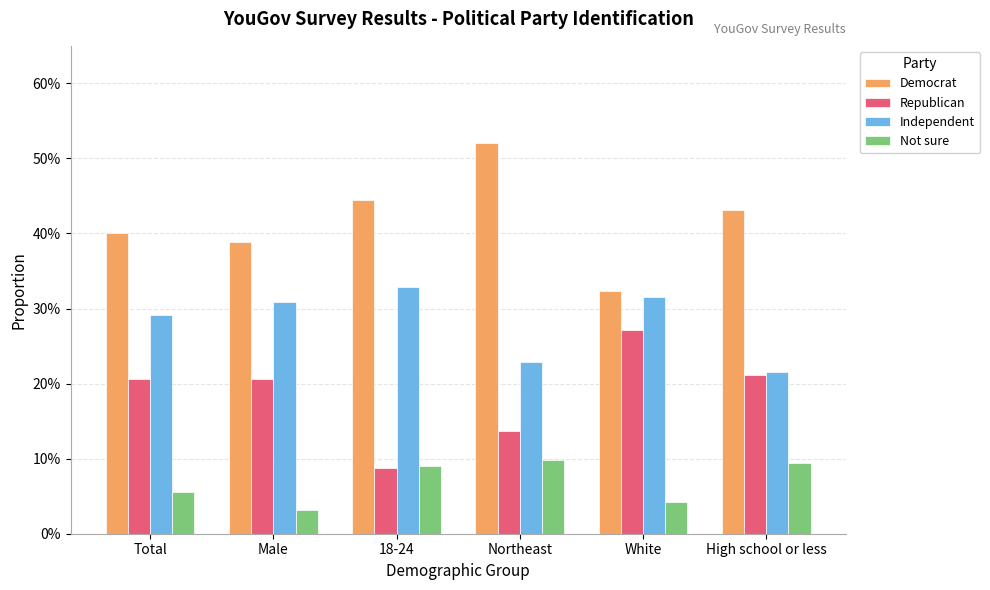

Which series has the largest range (max minus min)?

Democrat